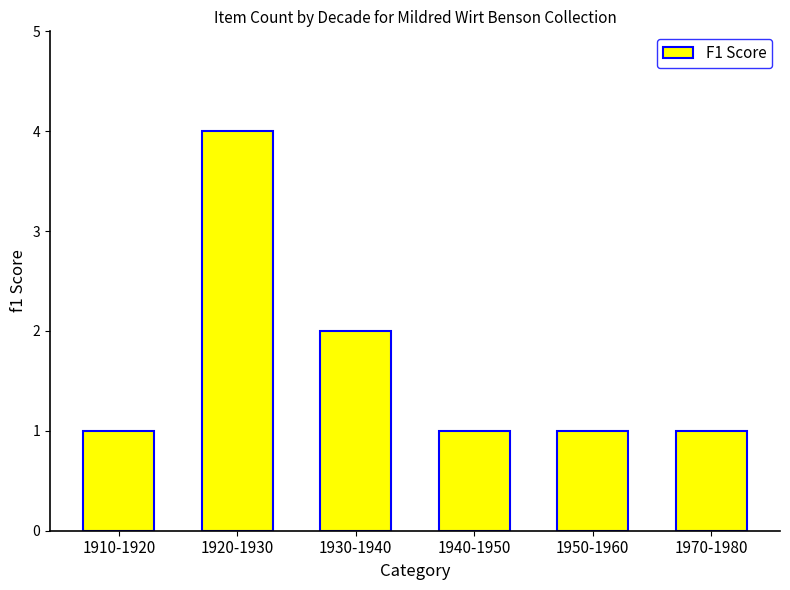

Reading left to right, list all the values displayed in this chart.

1910-1920=1	1920-1930=4	1930-1940=2	1940-1950=1	1950-1960=1	1970-1980=1